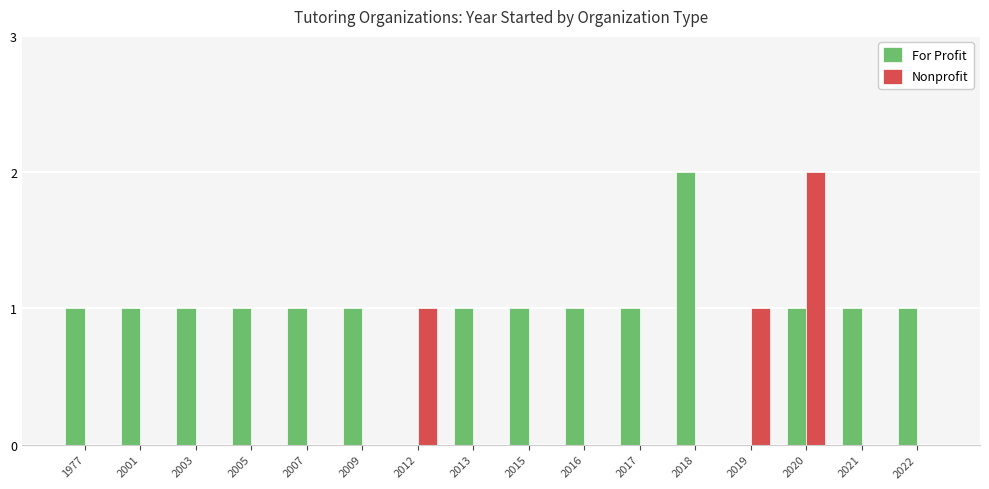

True or false: For Profit has a value of 0 at 2016.

False